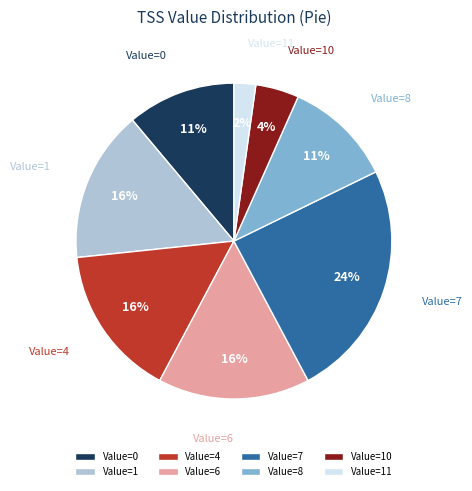

Count the number of slices in the pie.

8